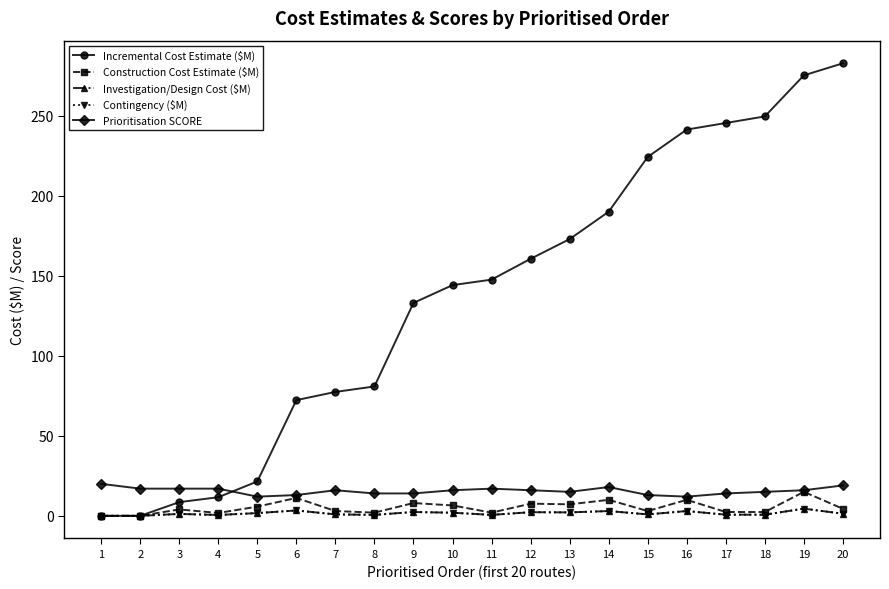

Reading left to right, extract all data points from this chart.

Incremental Cost Estimate ($M): 0.0	0.0	8.6	11.6	21.5	72.3	77.5	80.9	133.1	144.2	147.7	160.7	173.0	190.1	224.4	241.5	245.6	249.7	275.4	282.9
Construction Cost Estimate ($M): 0.0	0.0	4.0	1.8	5.8	11.2	3.0	2.0	8.0	6.5	2.0	7.6	7.2	10.0	3.0	10.0	2.4	2.4	15.0	4.4
Investigation/Design Cost ($M): 0.0	0.0	1.2	0.5	1.7	3.4	0.9	0.6	2.4	1.9	0.6	2.3	2.2	3.0	0.9	3.0	0.7	0.7	4.5	1.3
Contingency ($M): 0.0	0.0	1.2	0.5	1.7	3.4	0.9	0.6	2.4	1.9	0.6	2.3	2.2	3.0	0.9	3.0	0.7	0.7	4.5	1.3
Prioritisation SCORE: 20.0	17.0	17.0	17.0	12.0	13.0	16.0	14.0	14.0	16.0	17.0	16.0	15.0	18.0	13.0	12.0	14.0	15.0	16.0	19.0